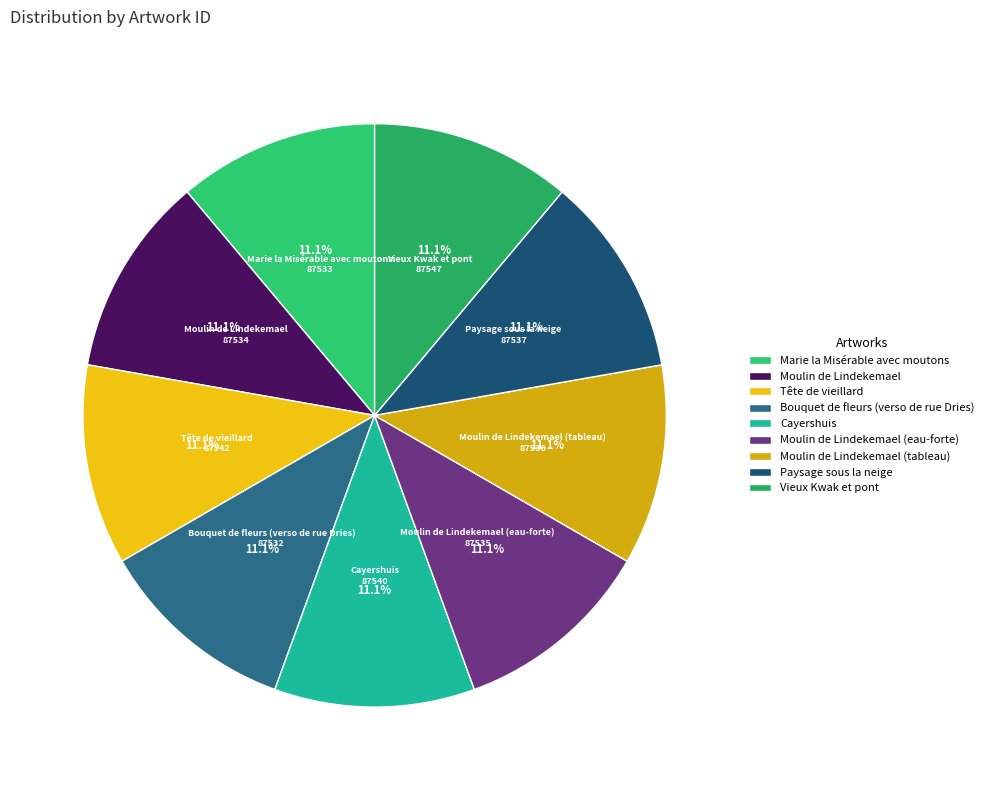

To the nearest percent, what portion does Paysage sous la neige represent?

11%